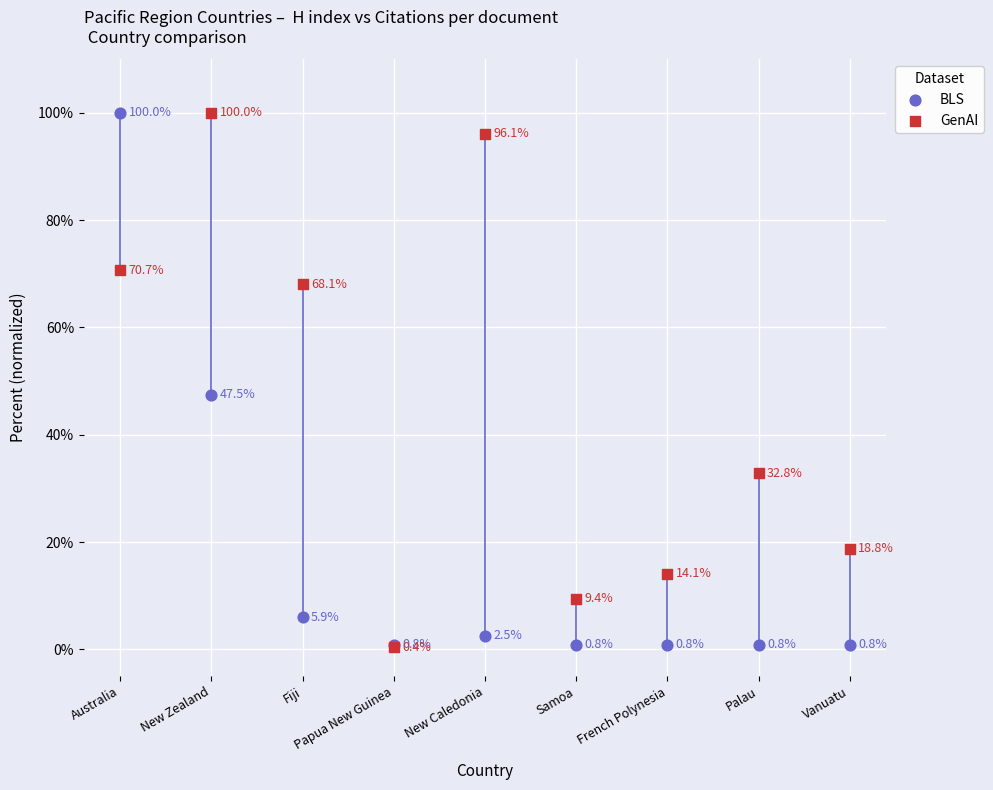

In the GenAI series, what Y value is closest to 50?

32.8